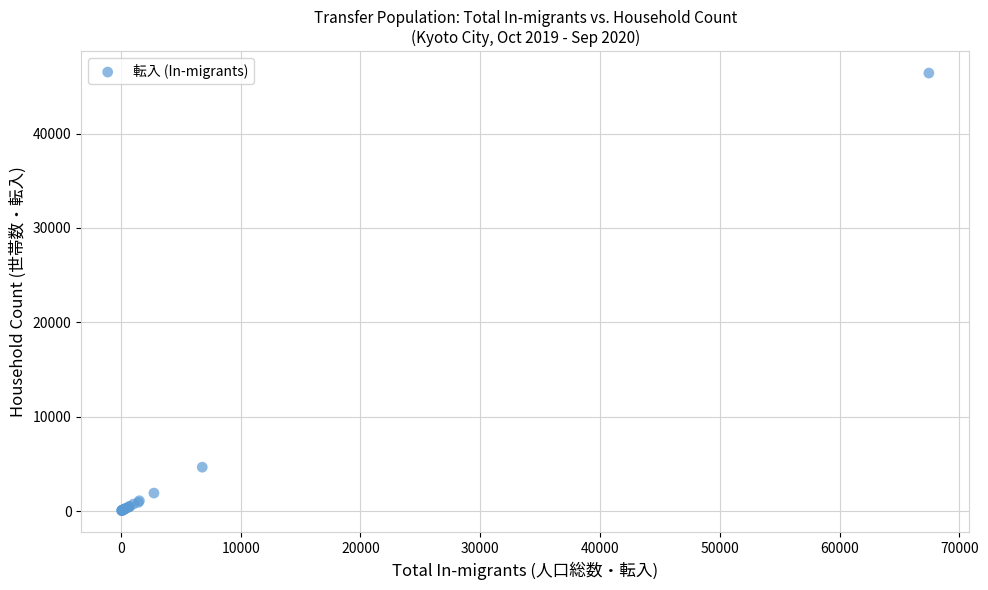

What Y value in the scatter plot is closest to 23233?

4646